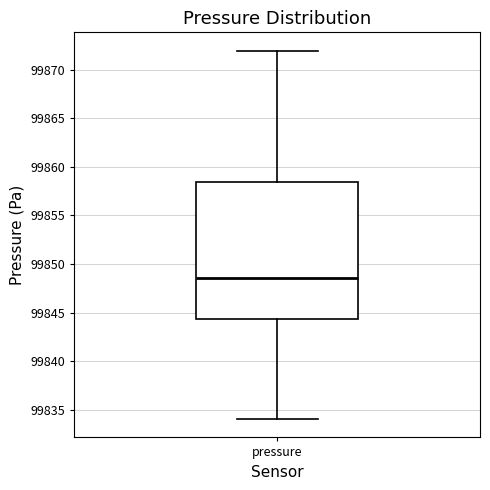

Where does the upper whisker of the box for pressure end on the y-axis? The values are not printed on the chart, so give them approximately, as read against the axis.

99872.0